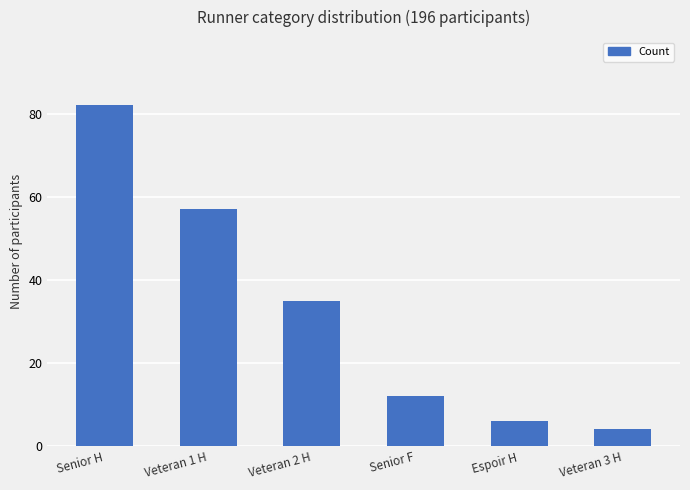

Approximately how many times larger is the value at Espoir H compared to Senior H?

0.1